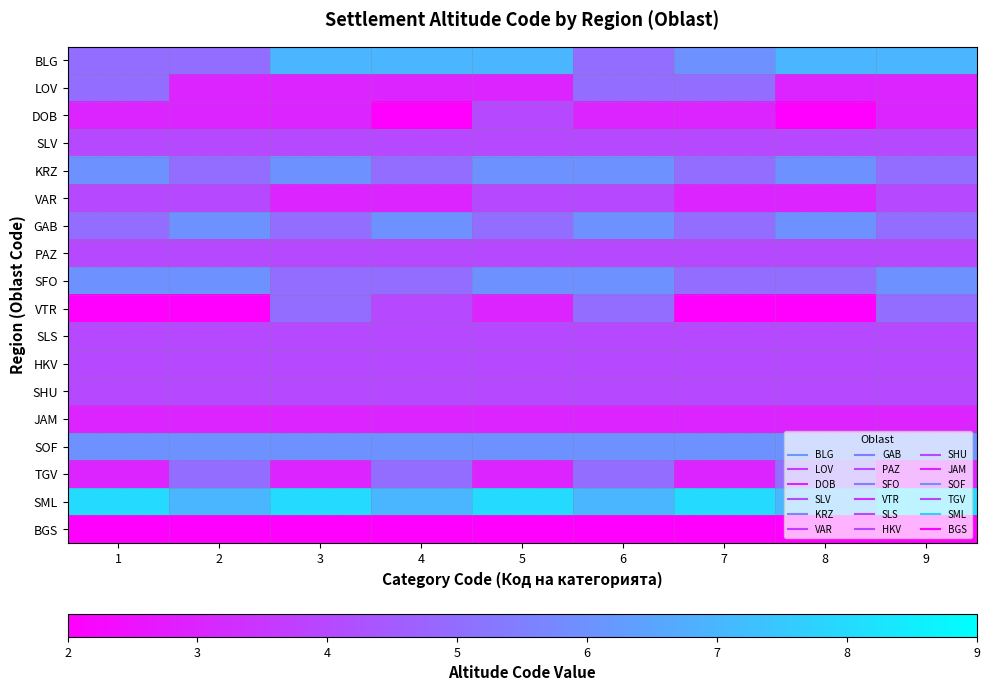

At which category is the sum across all series the highest?

6